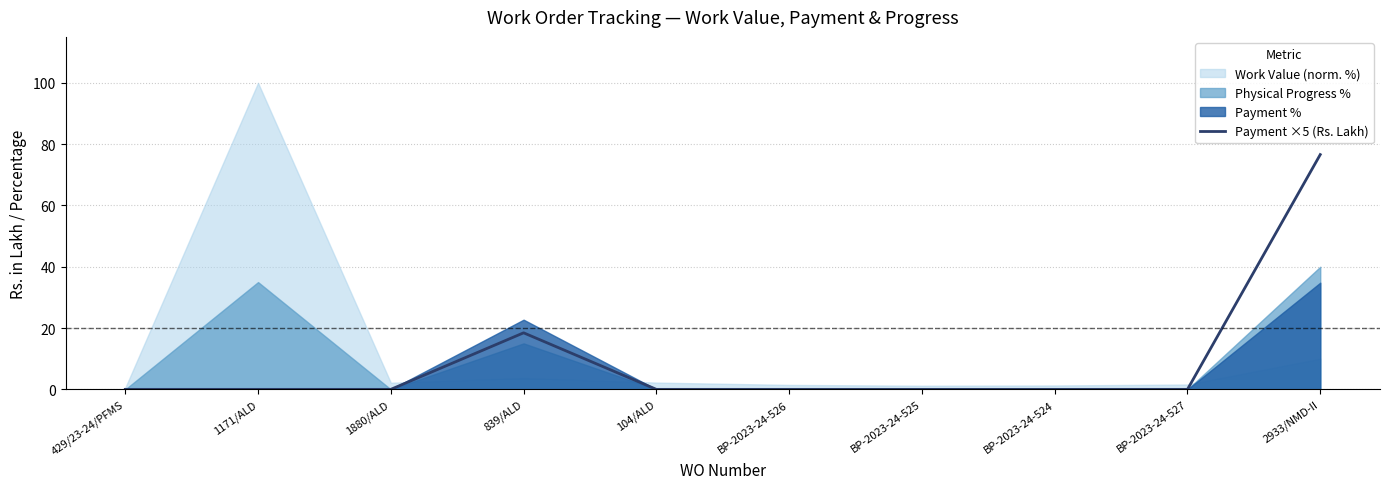

True or false: there are more than 0 points higher than both neighbors.

True